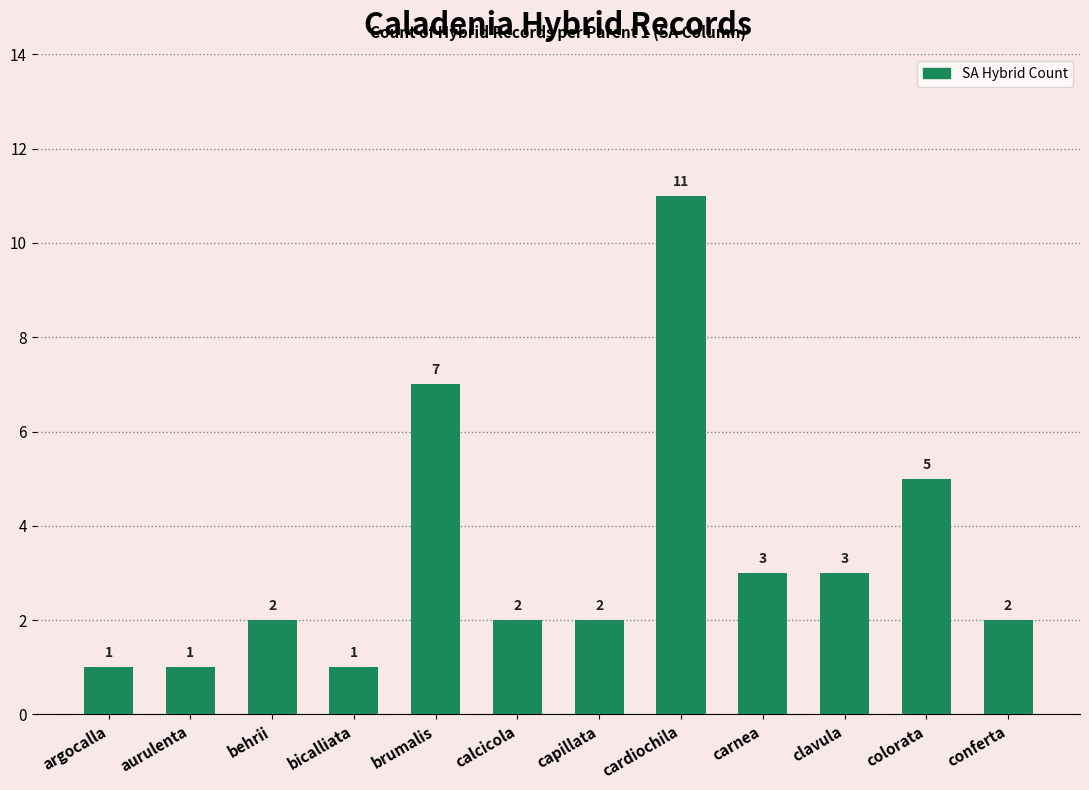

What is the label of the 1st bar from the left?

argocalla